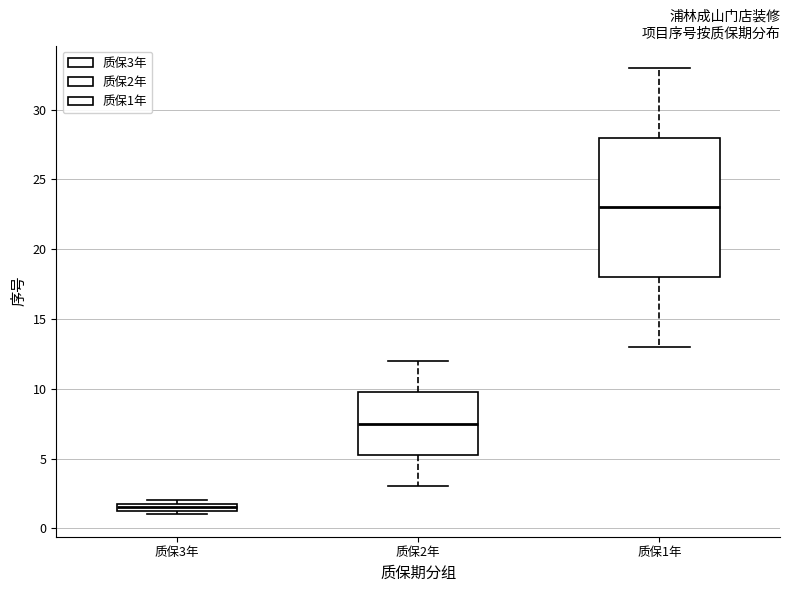

Which box's median line is the highest?

质保1年